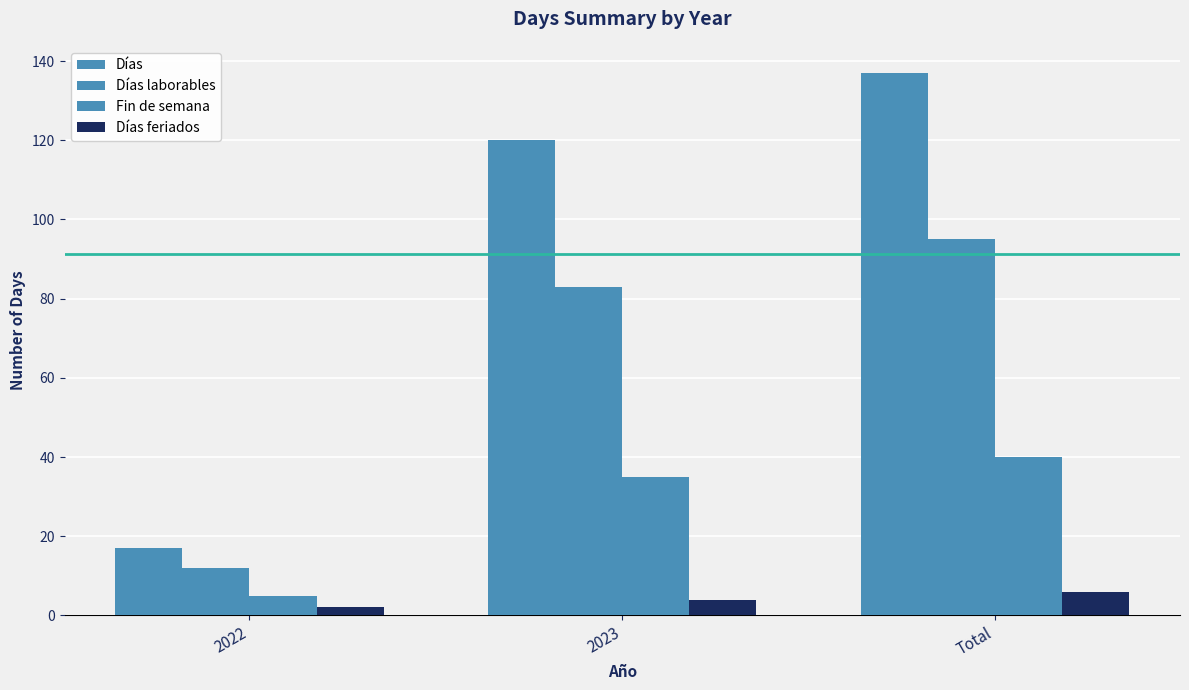

What is the value of the Días bar at the 3rd from the left?

137